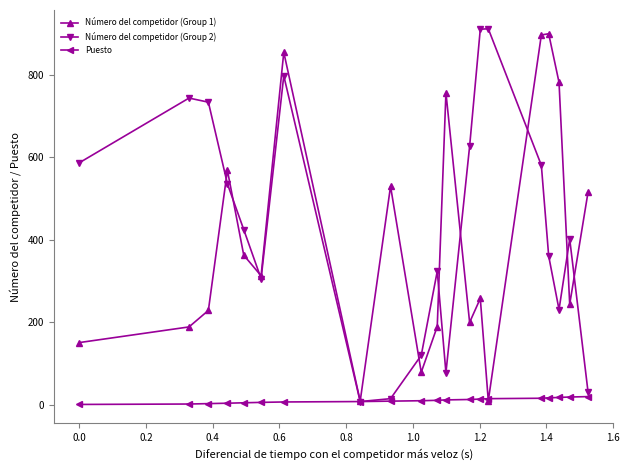

What are all the series names shown in the legend?

Número del competidor (Group 1), Número del competidor (Group 2), Puesto